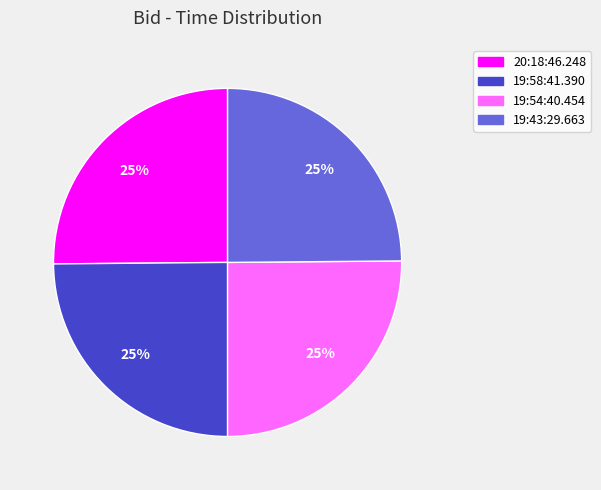

Does 19:58:41.390 represent more than half of the total?

No